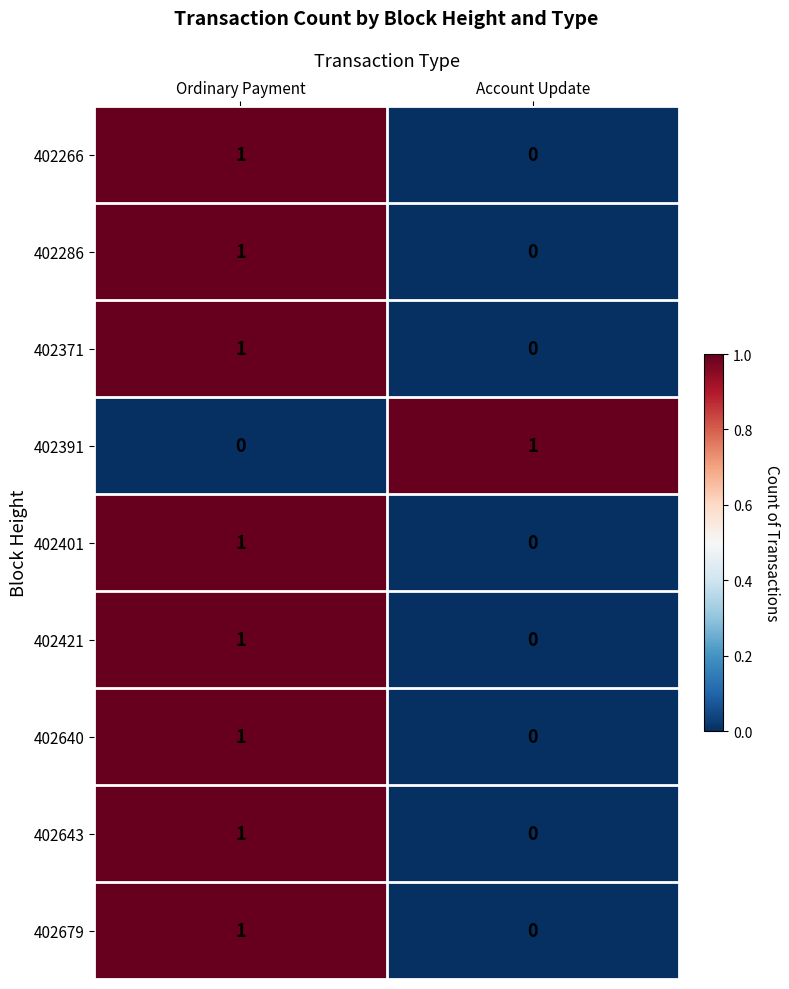

Reading left to right, extract all data points from this chart.

402266: 1	0
402286: 1	0
402371: 1	0
402391: 0	1
402401: 1	0
402421: 1	0
402640: 1	0
402643: 1	0
402679: 1	0